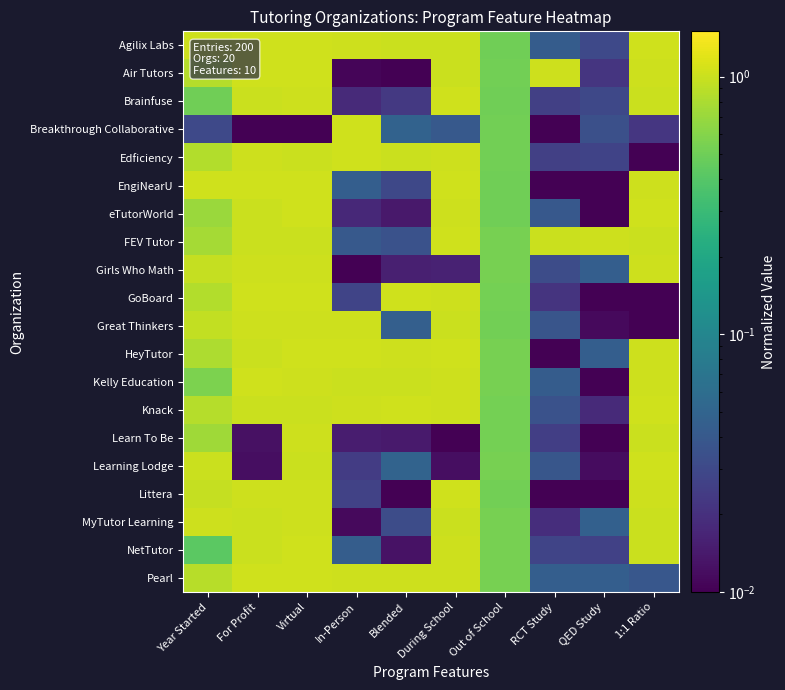

What is the total value across all series at For Profit?

17.5